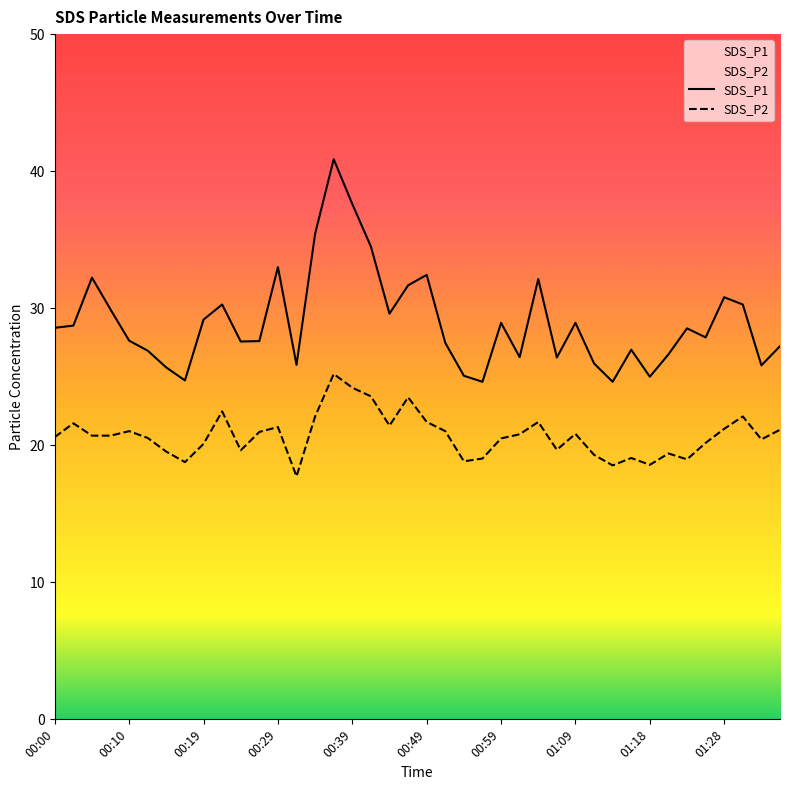

What is the difference between the maximum and minimum values in the SDS_P1 series?

16.2